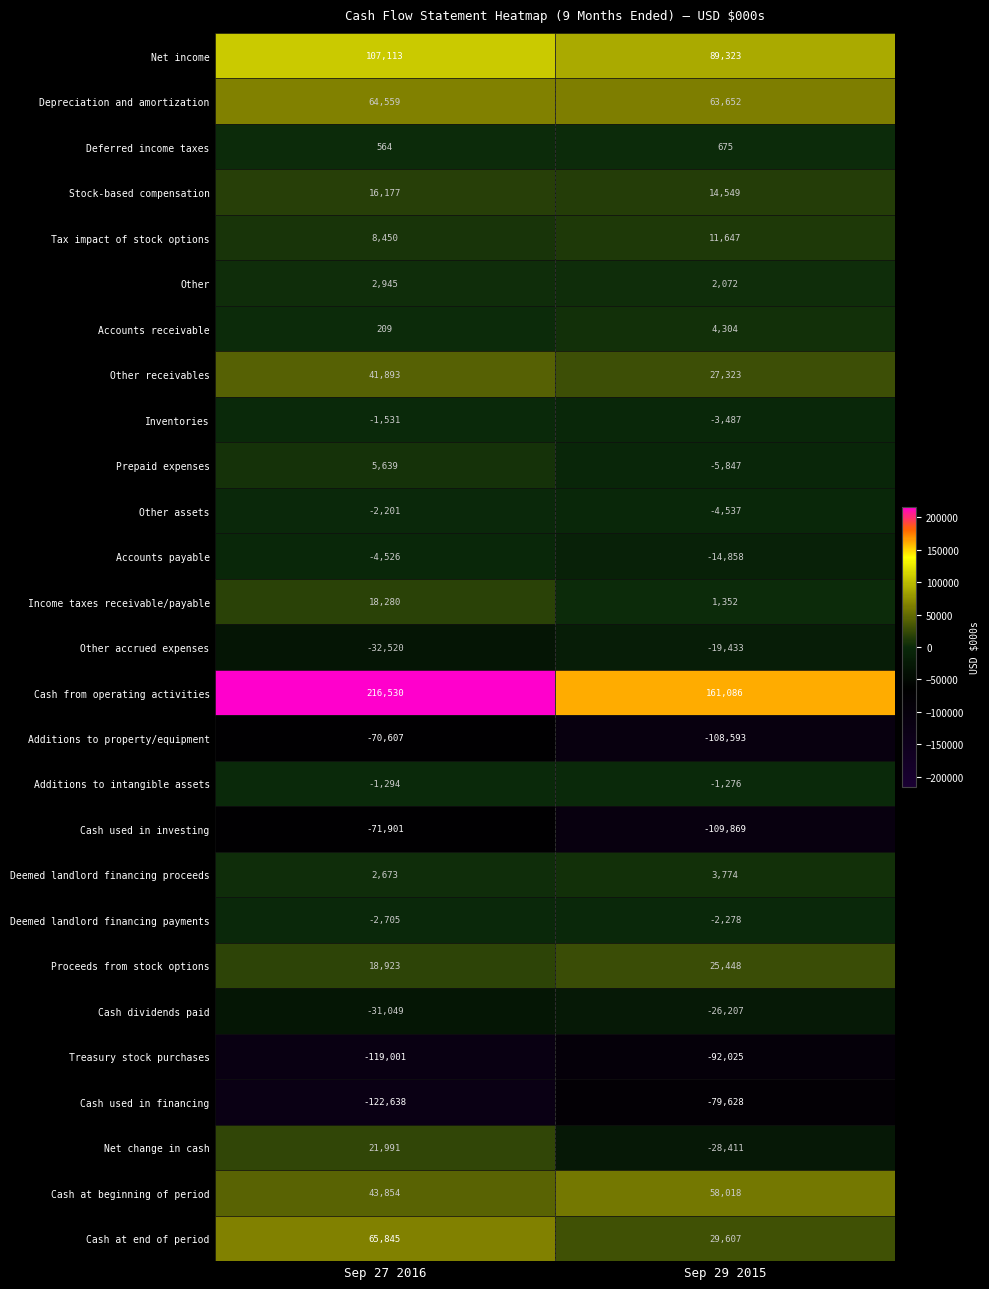

At 0, list the series in order from smallest to largest.

Cash used in financing, Treasury stock purchases, Cash used in investing, Additions to property/equipment, Other accrued expenses, Cash dividends paid, Accounts payable, Deemed landlord financing payments, Other assets, Inventories, Additions to intangible assets, Accounts receivable, Deferred income taxes, Deemed landlord financing proceeds, Other, Prepaid expenses, Tax impact of stock options, Stock-based compensation, Income taxes receivable/payable, Proceeds from stock options, Net change in cash, Other receivables, Cash at beginning of period, Depreciation and amortization, Cash at end of period, Net income, Cash from operating activities